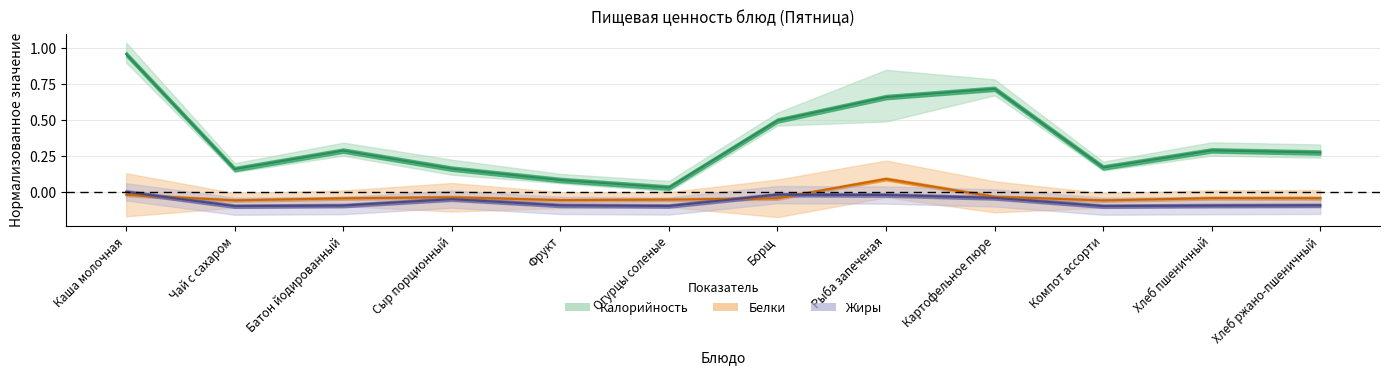

What are all the series names shown in the legend?

Калорийность, Белки, Жиры